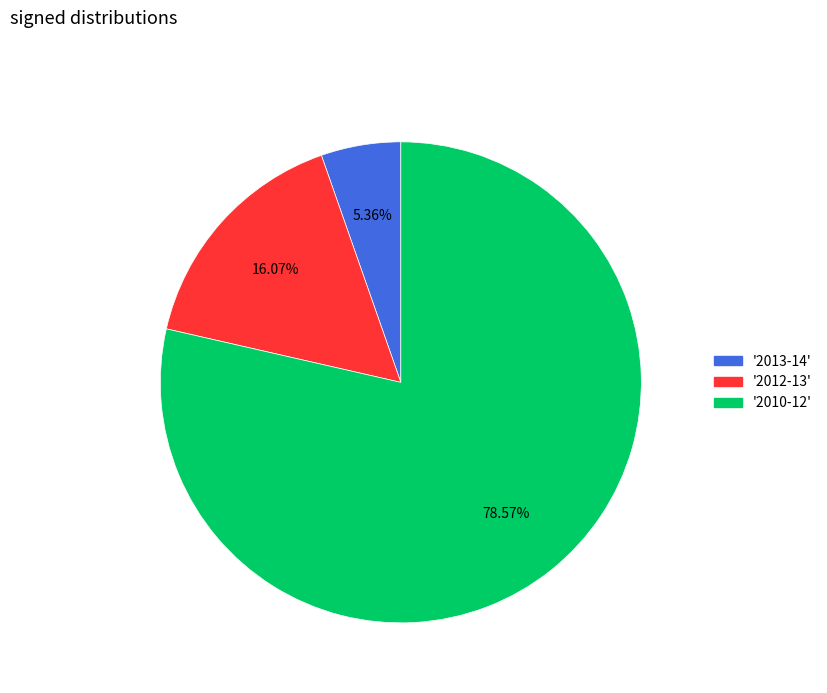

Is there any slice that represents more than half of the pie?

Yes